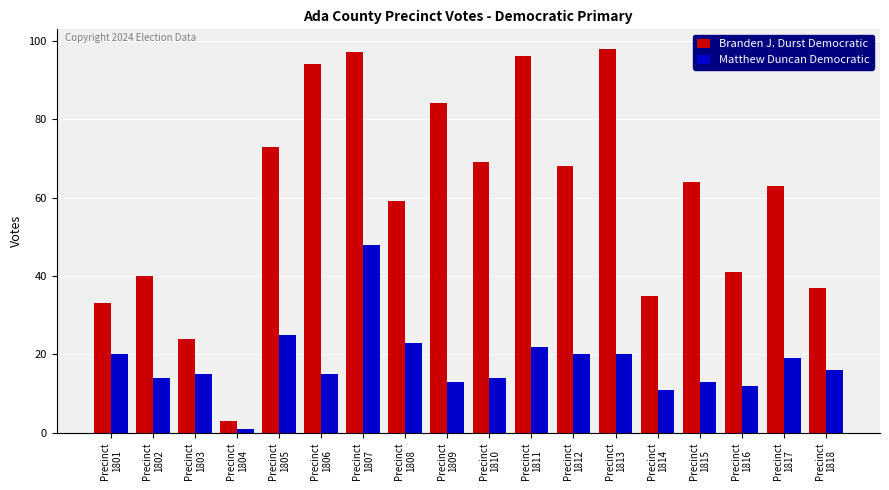

What is the value of the Matthew Duncan Democratic bar at the 14th from the left?

11